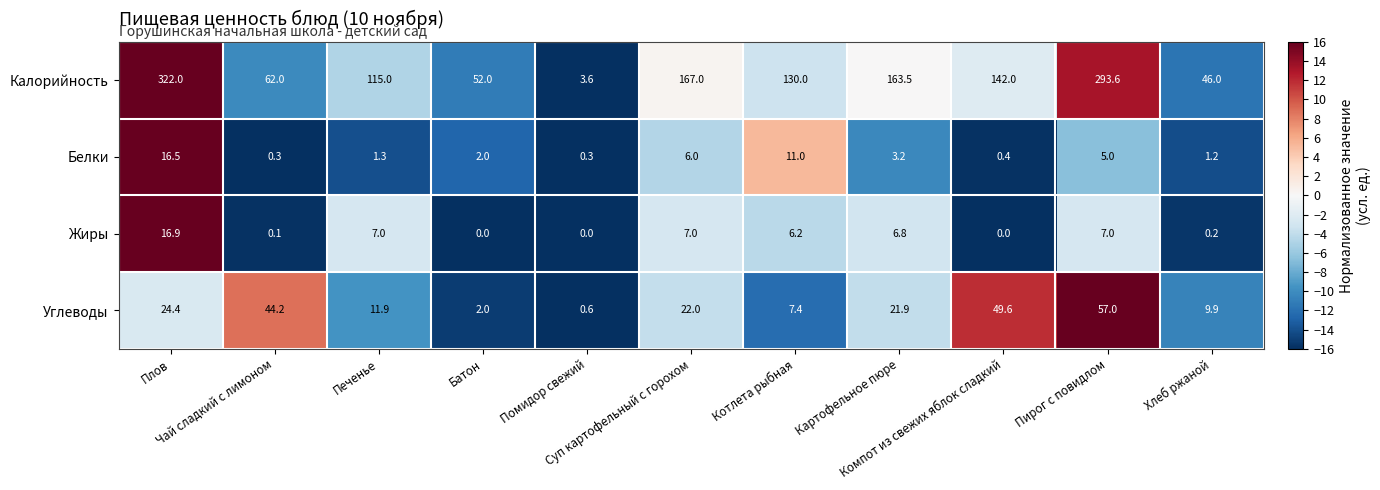

What is the greatest value displayed?

322.0